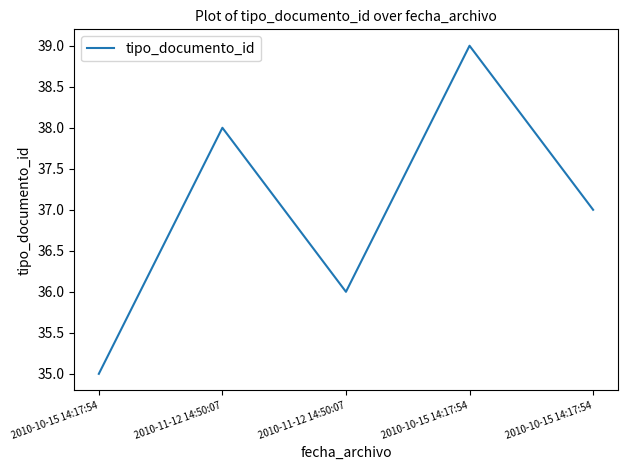

True or false: the data has more than 2 interior local peaks.

False